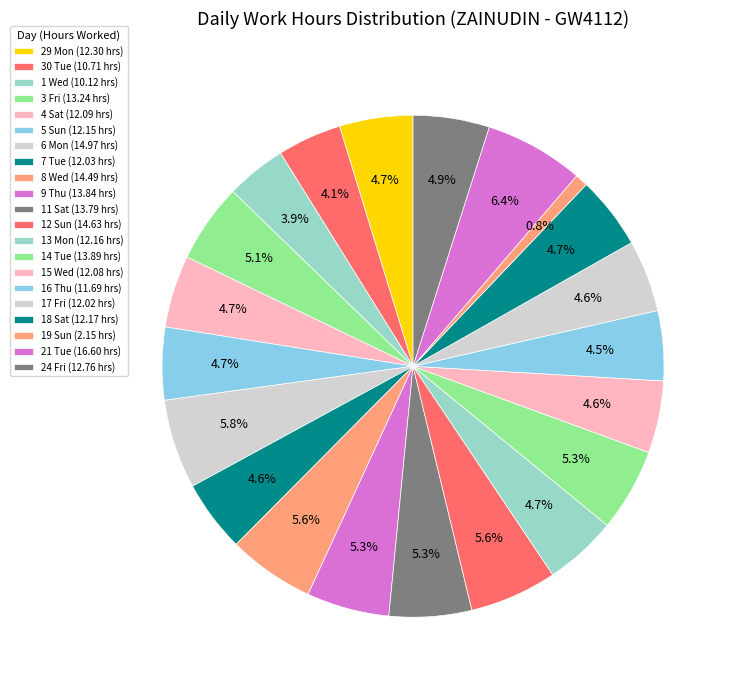

How many segments does this pie chart have?

21